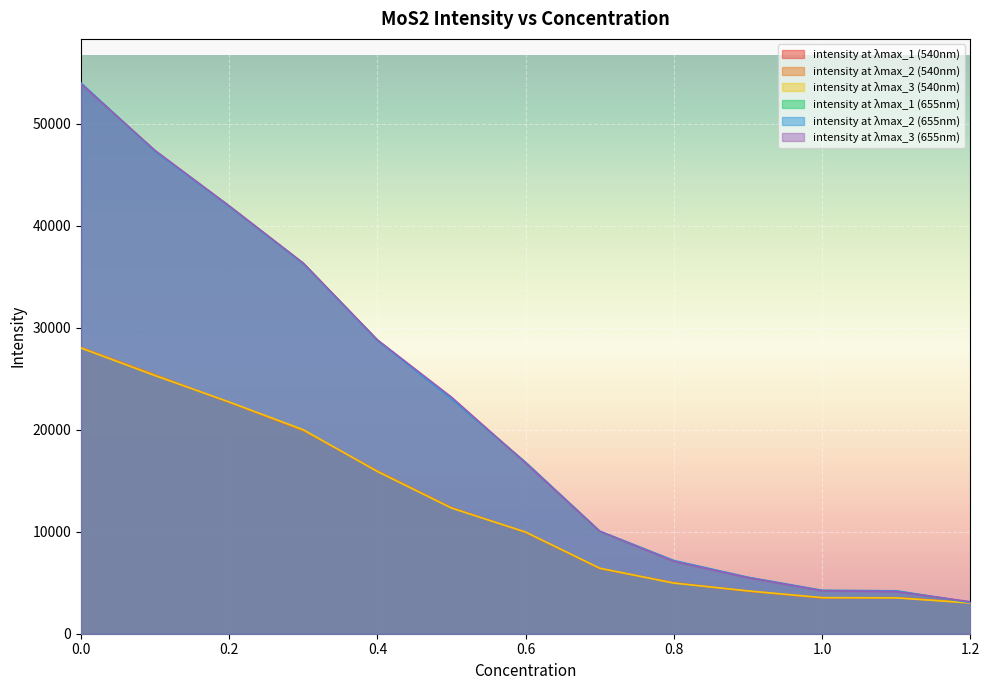

The intensity at λmax_1 (655nm) series shows 28775.8 at 0.4. True or false?

True